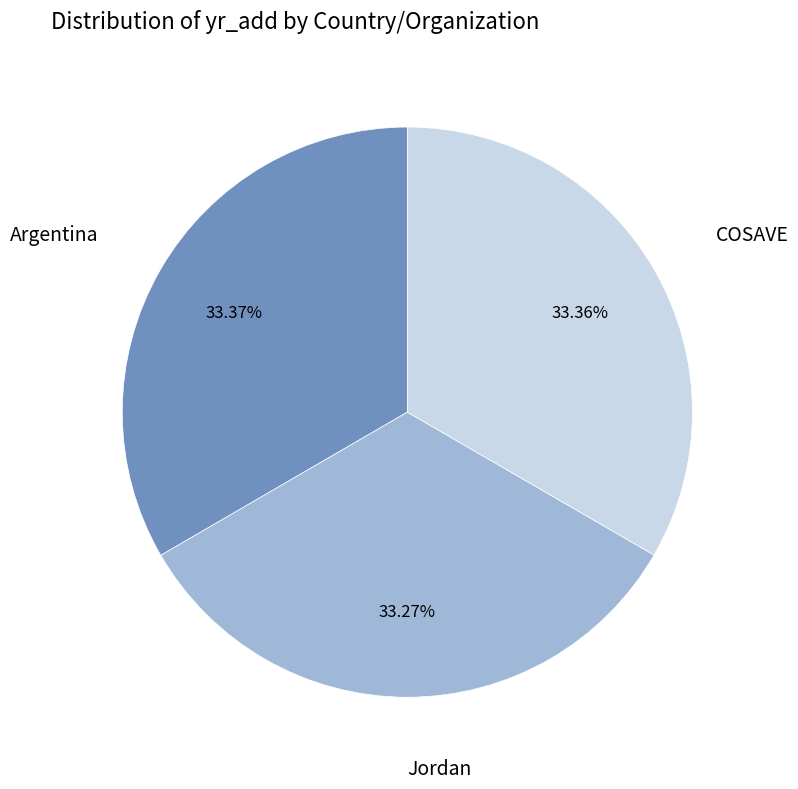

What is the ratio of the value at COSAVE to the value at Jordan?

1.0